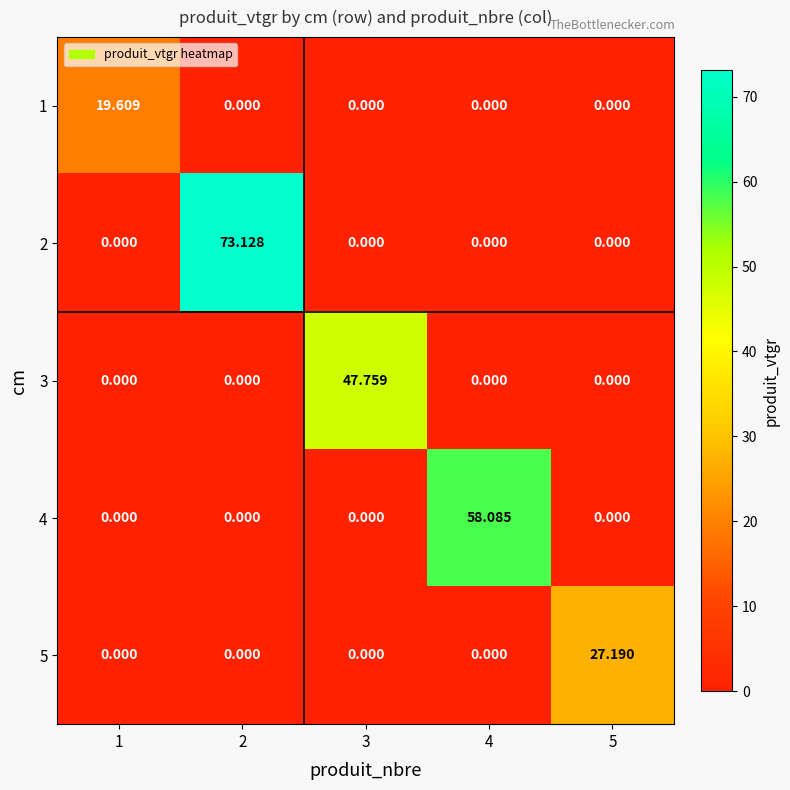

Is the value of 5 at 2 greater than the value of 1 at 1?

No